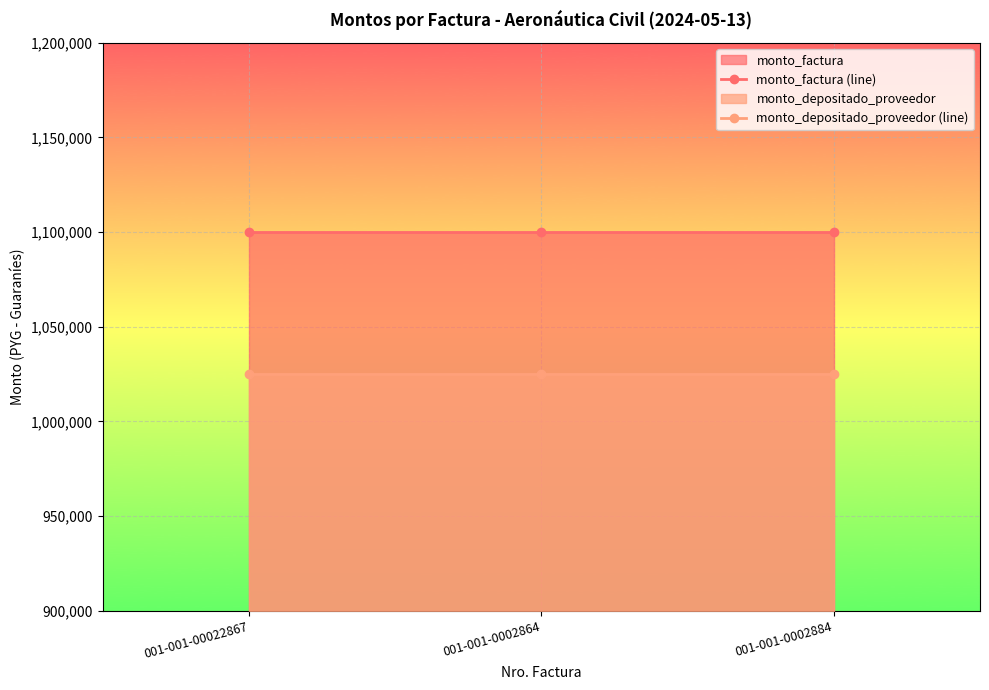

Does the chart display data point markers on the line(s)?

Yes